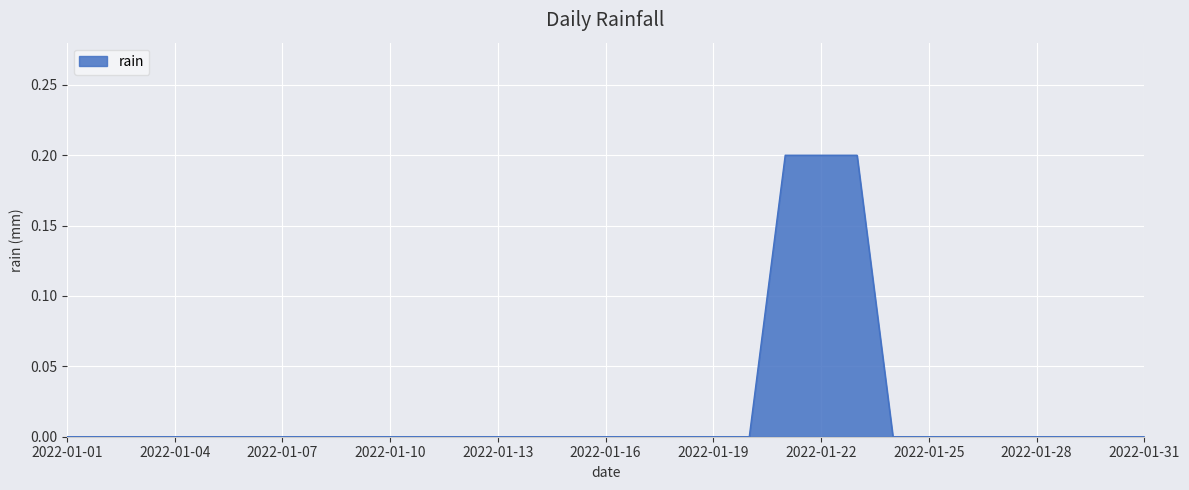

How many lines are shown in the chart?

1